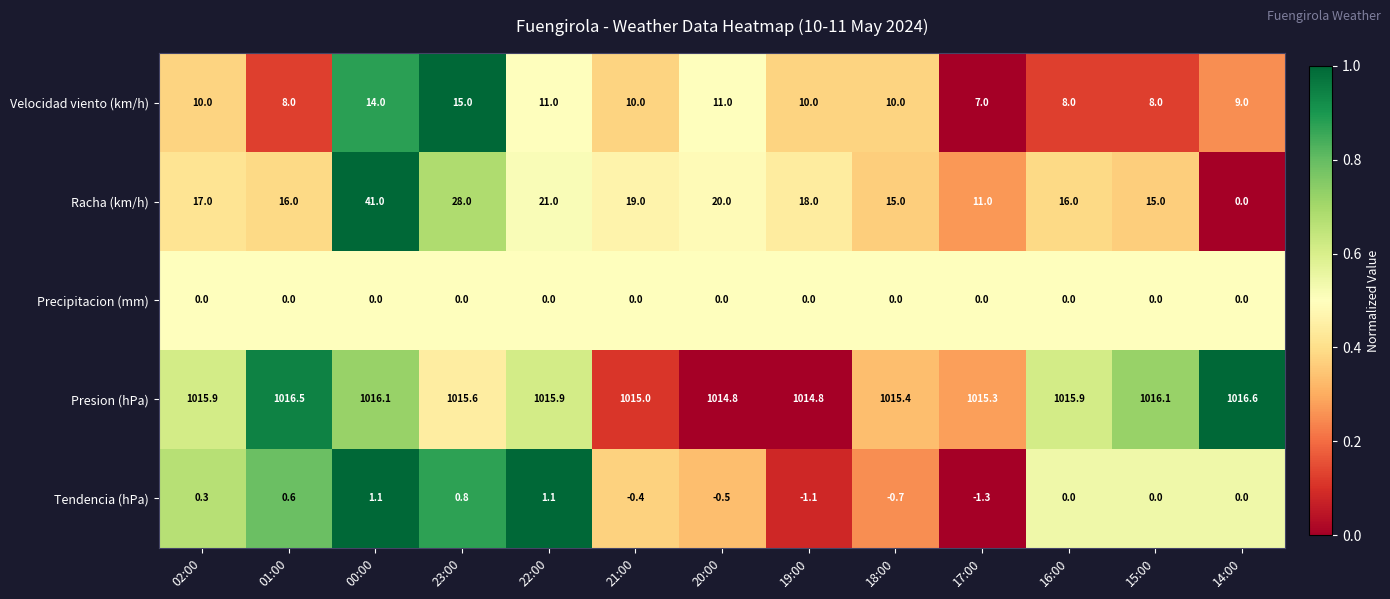

What is the approximate value of Presion (hPa) at 16:00?

1015.9